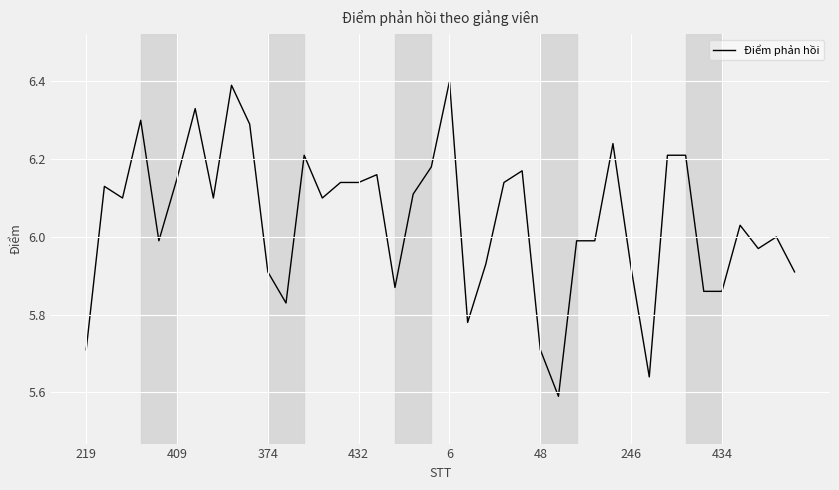

What is the difference between the maximum and minimum values?

0.8